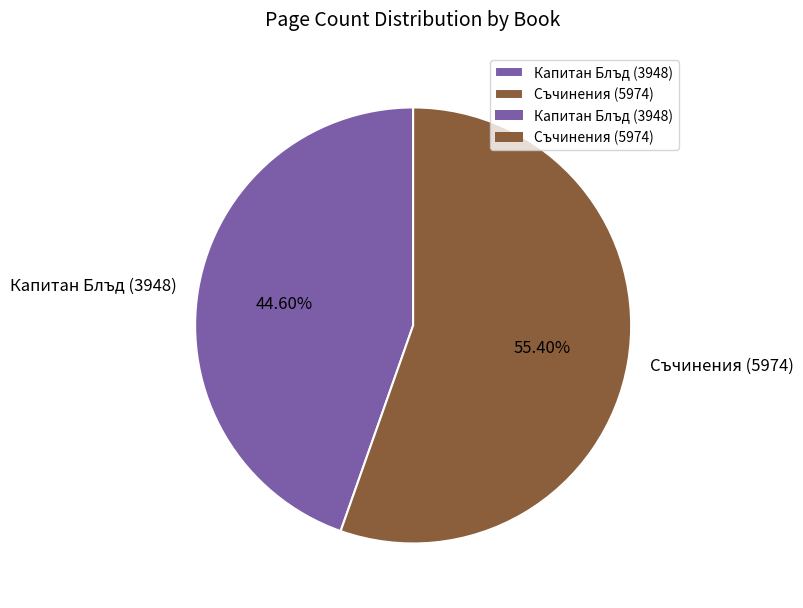

What percentage is the Съчинения (5974) slice, to the nearest percent?

55%